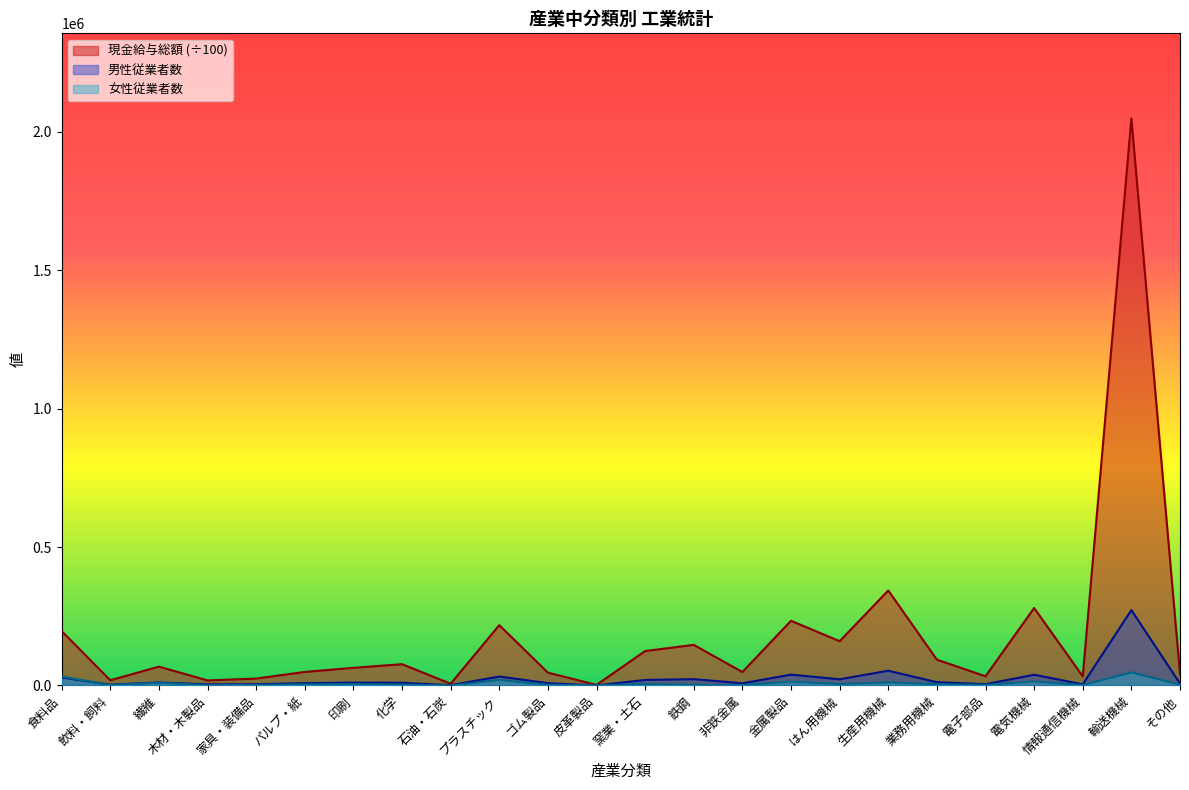

What is the difference between the 男性従業者数 values at 家具・装備品 and 皮革製品?

4299.0